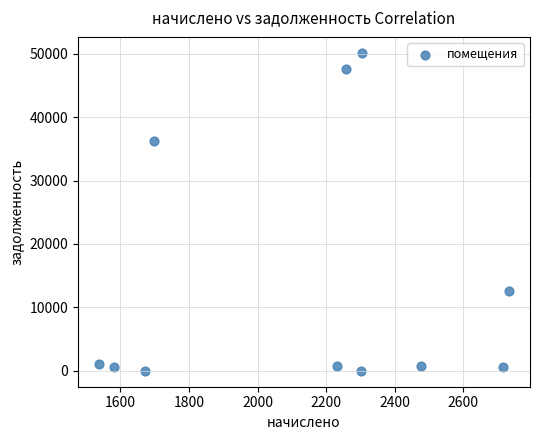

What is the average Y value?

13665.9